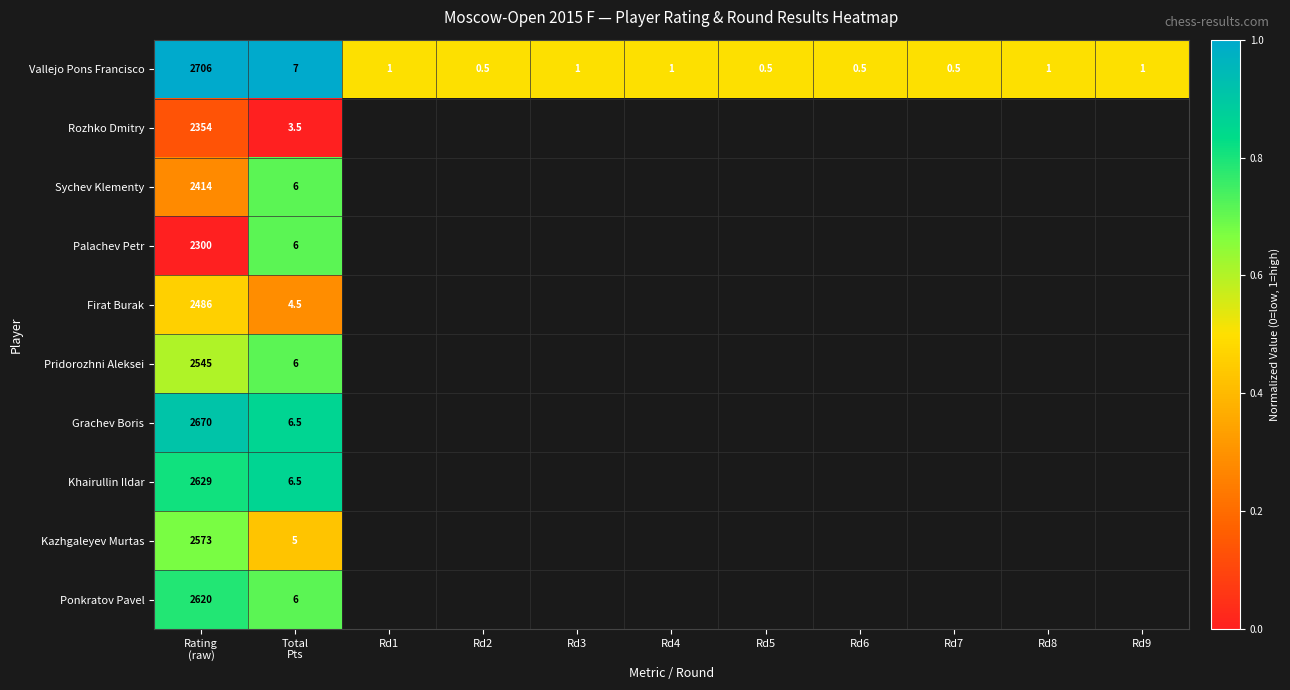

How many data points in Vallejo Pons Francisco are less than 1?

4